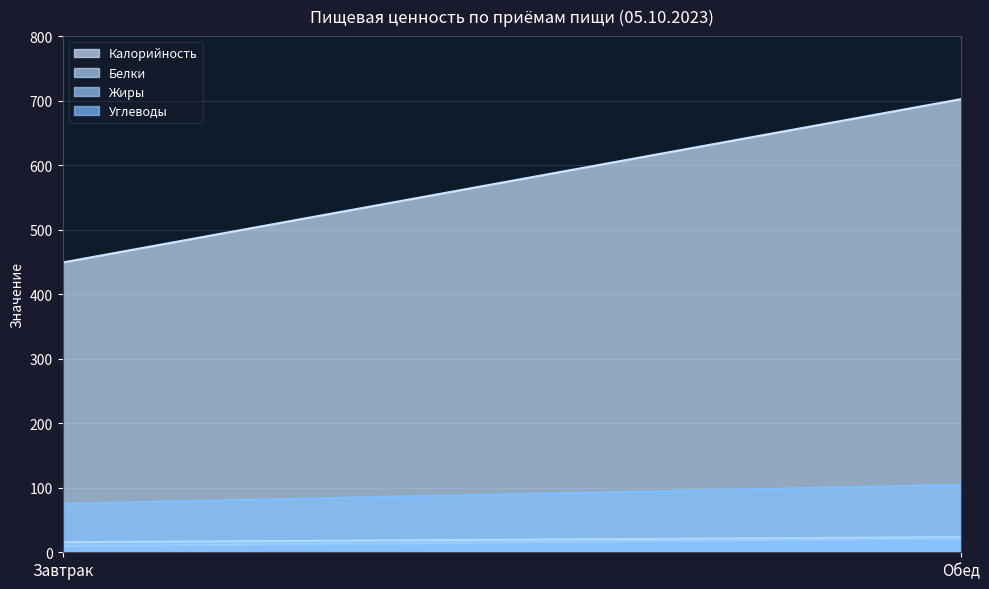

How many lines are shown in the chart?

4